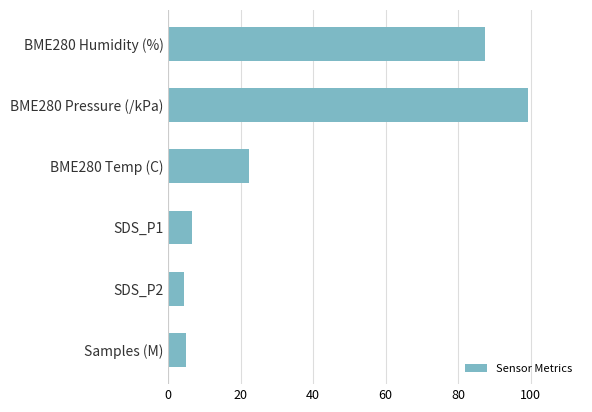

True or false: the data shows 130.3 at BME280 Pressure (/kPa).

False